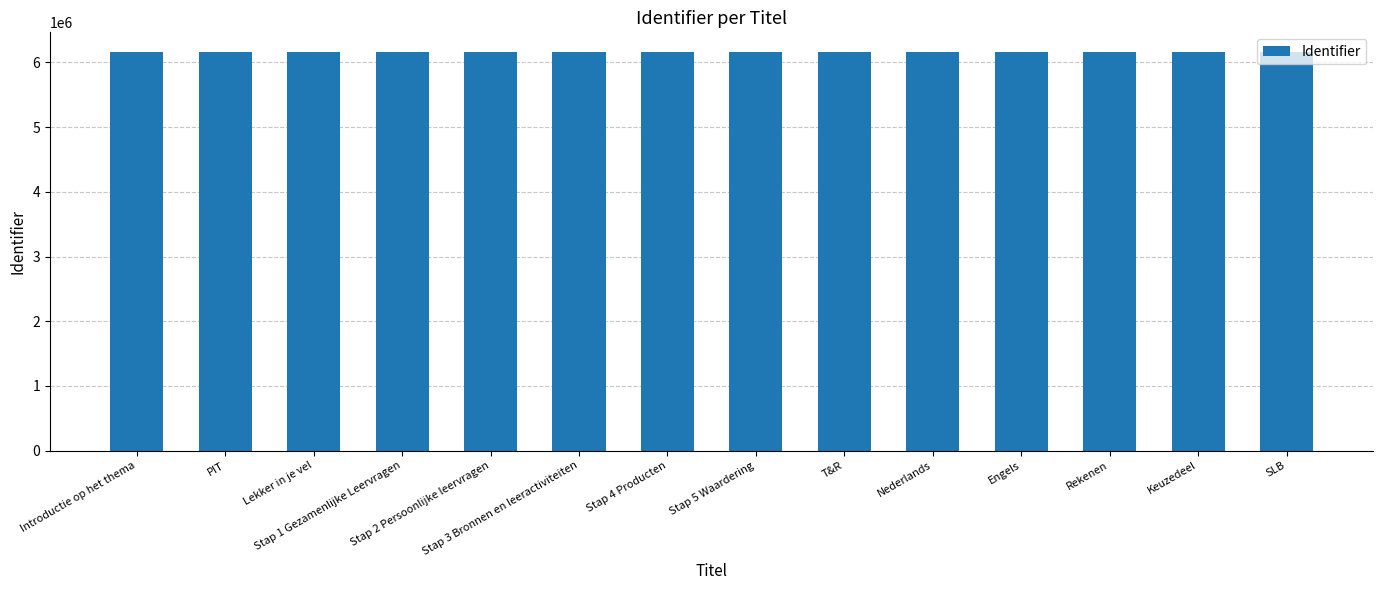

What is the value of the 11th bar from the left?

6157565